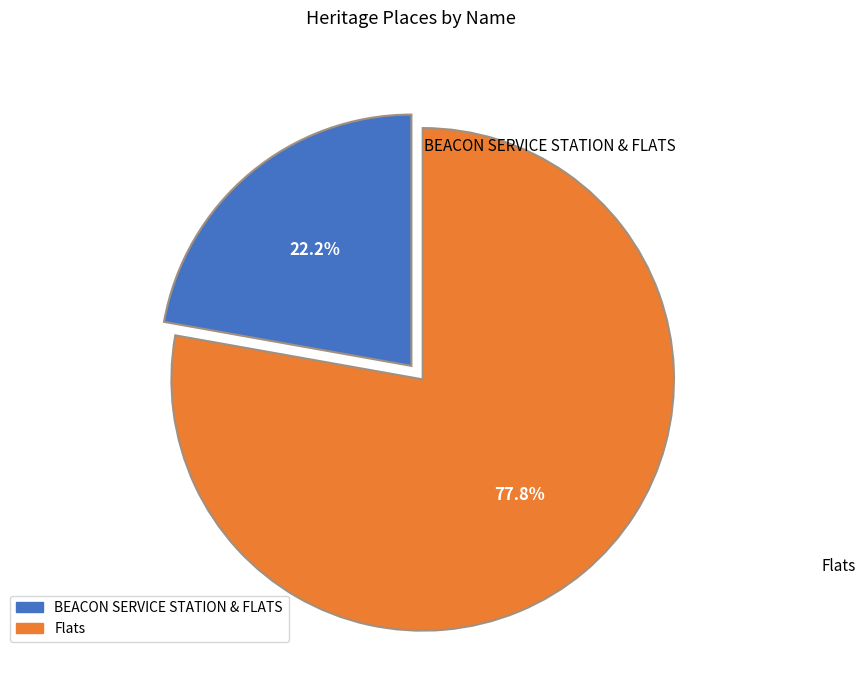

Which category has the biggest portion of the pie?

Flats